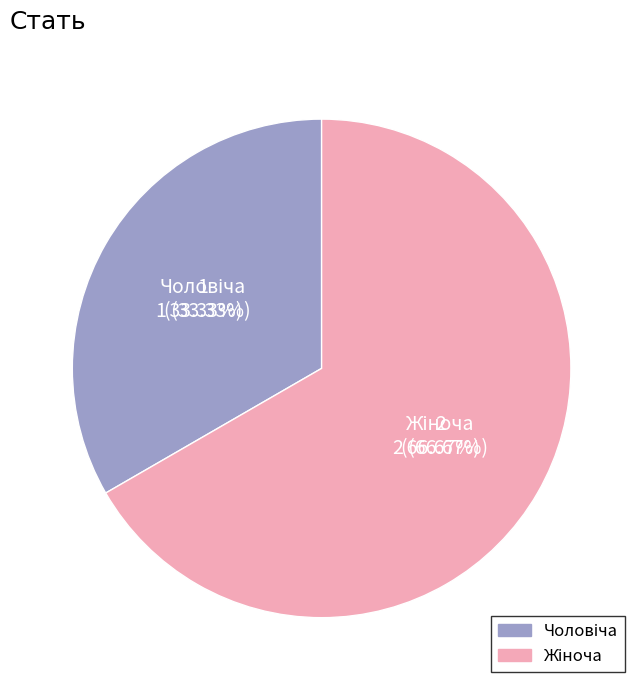

Which category has the biggest portion of the pie?

Жіноча